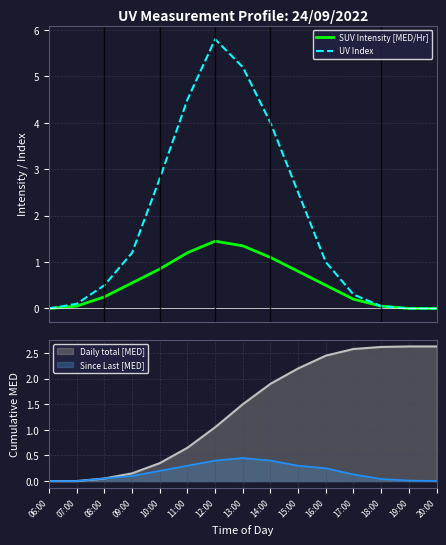

What is the sum of all UV Index values?

27.9